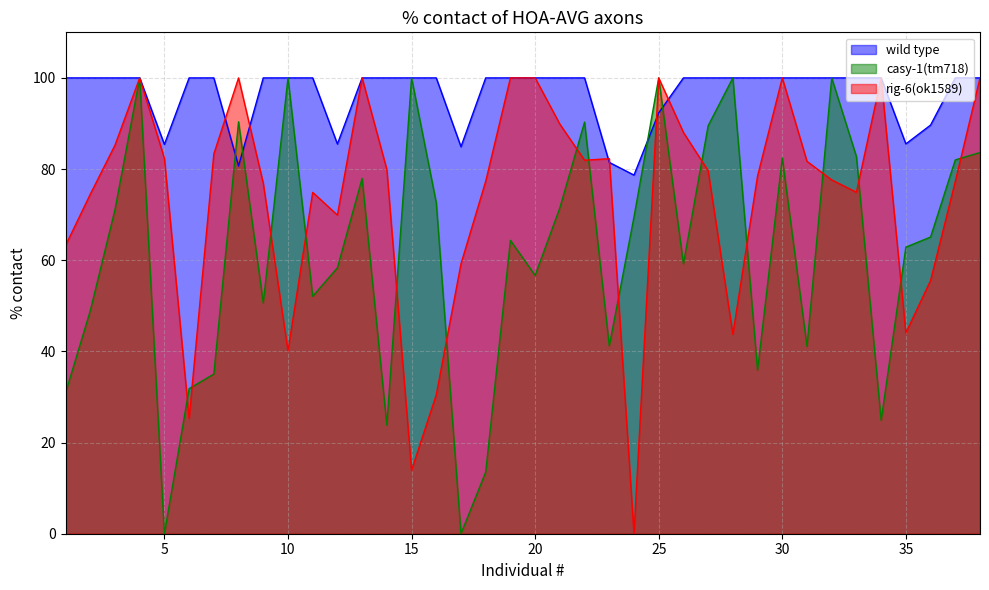

What is the difference between the maximum and second lowest values in the wild type series?

19.3